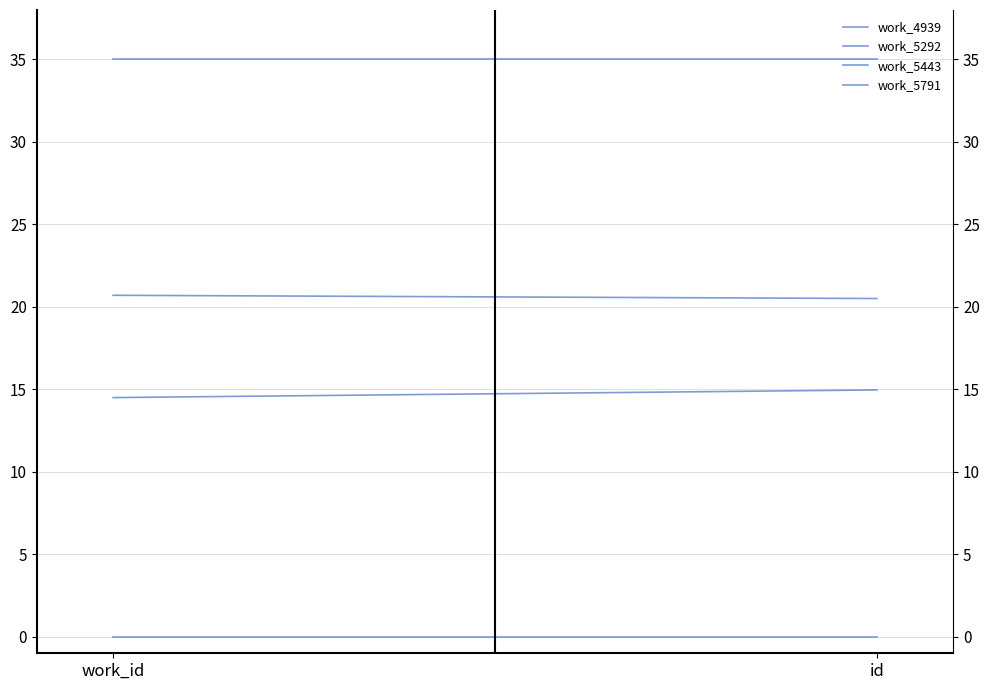

Is this an area chart (filled region under the line)?

No